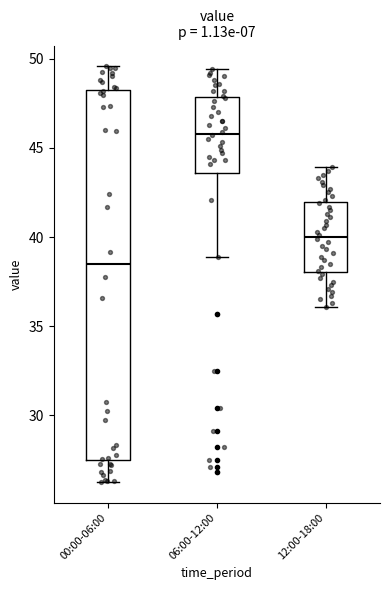

Which box is the tallest, from its lower edge to its upper edge?

00:00-06:00